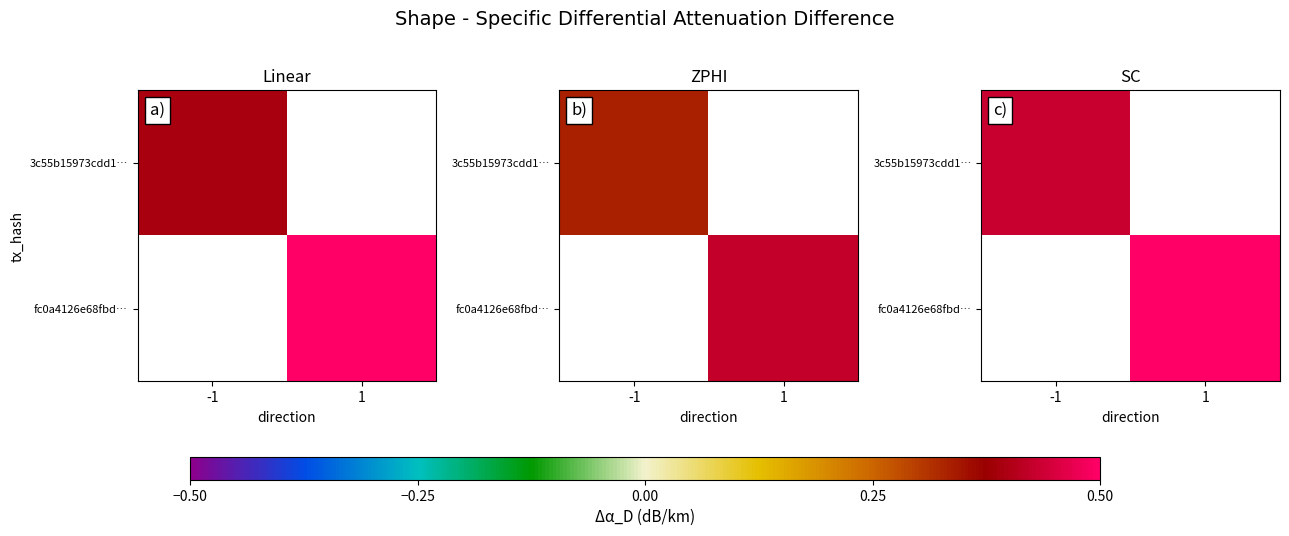

Which label corresponds to the largest value in the chart?

1